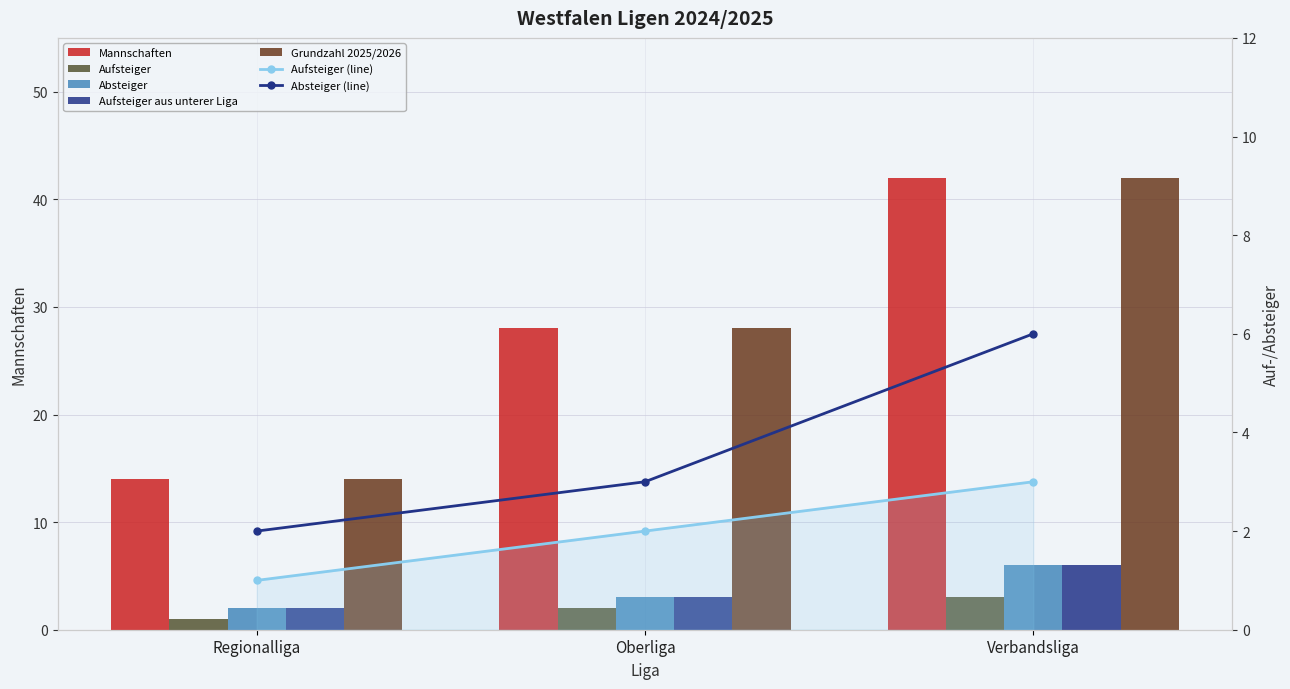

At which category is the sum across all series the highest?

Verbandsliga